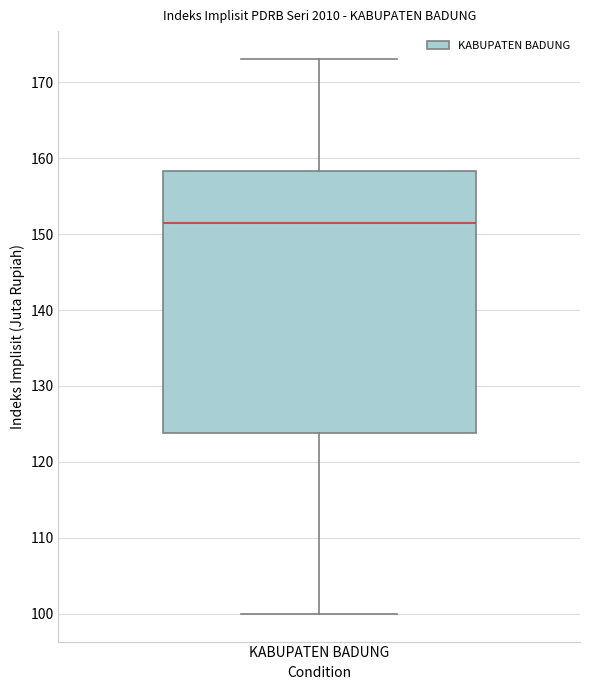

Transcribe this box plot: give where the median line is, the range the box spans, and where the two whiskers end, as read against the y-axis. The values are not printed on the chart, so give them approximately, as read against the axis.

median 152, box 124 to 158, whiskers 100 to 173